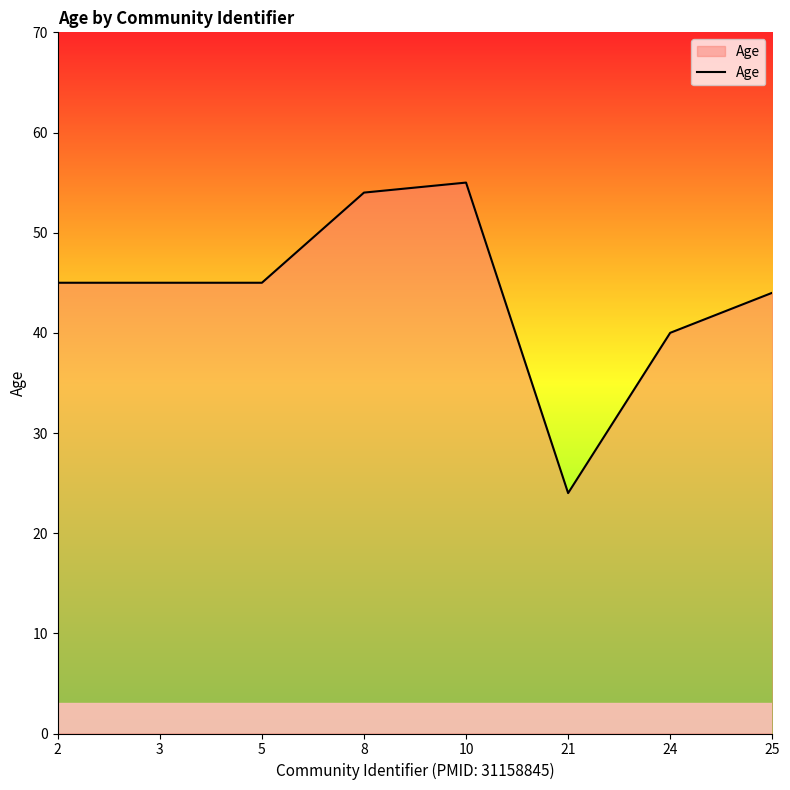

Reading right to left, transcribe all the data shown in this chart.

44	40	24	55	54	45	45	45